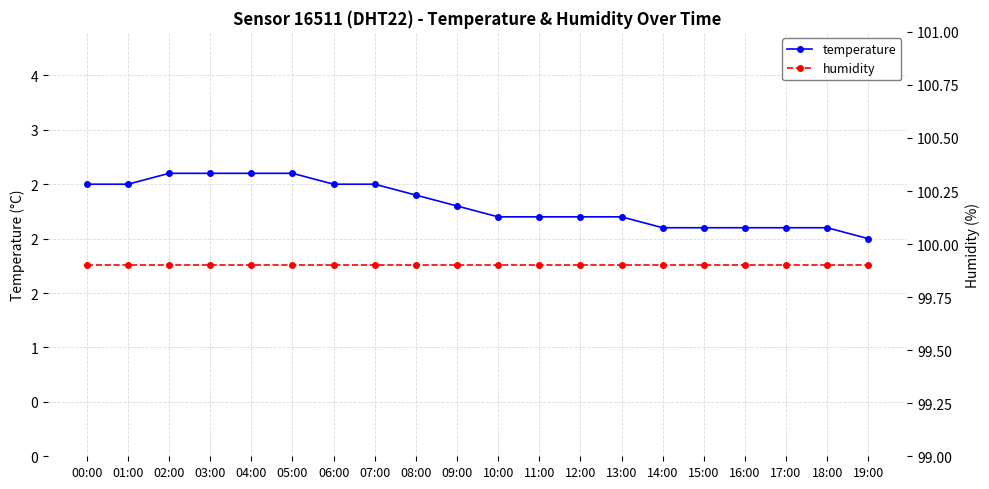

What is the difference between the highest and lowest values at 15:00?

97.8